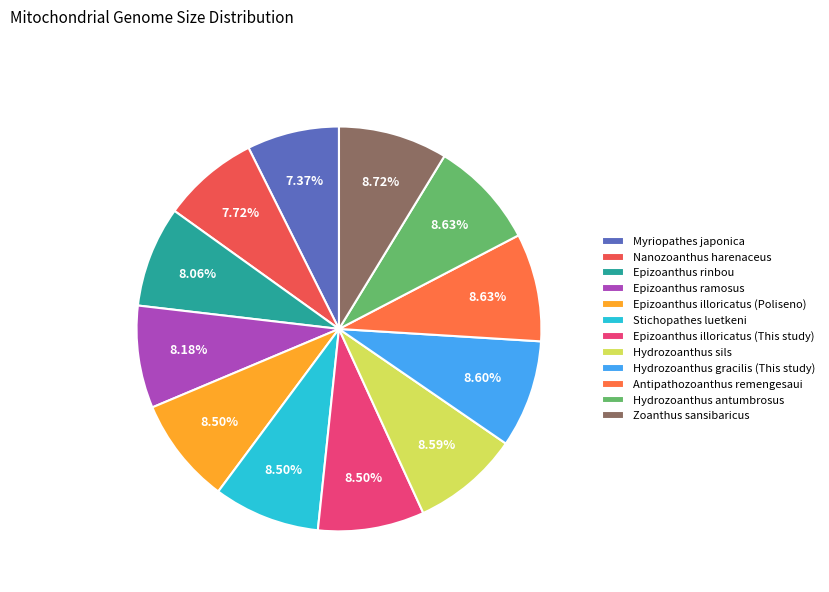

Count the number of slices in the pie.

12